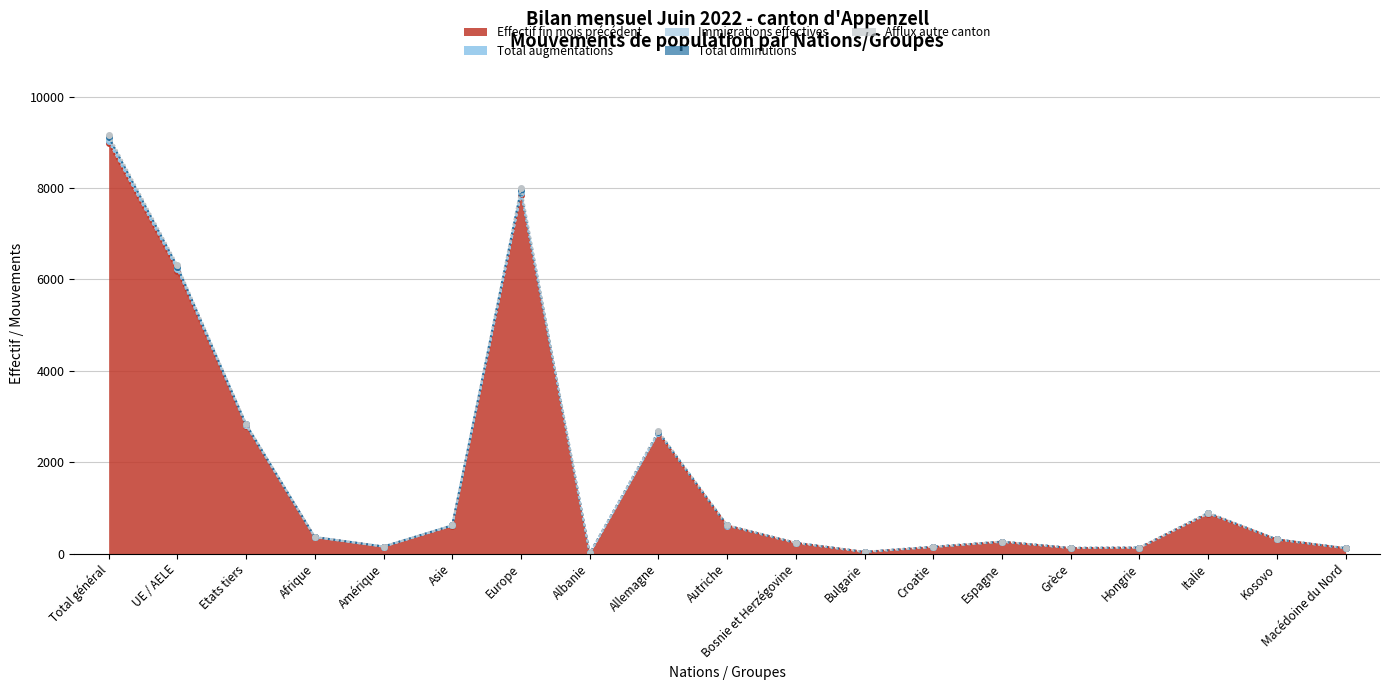

Rank the categories by Effectif fin mois précédent value from highest to lowest.

Total général, Europe, UE / AELE, Etats tiers, Allemagne, Italie, Autriche, Asie, Afrique, Kosovo, Espagne, Bosnie et Herzégovine, Amérique, Croatie, Hongrie, Grèce, Macédoine du Nord, Bulgarie, Albanie